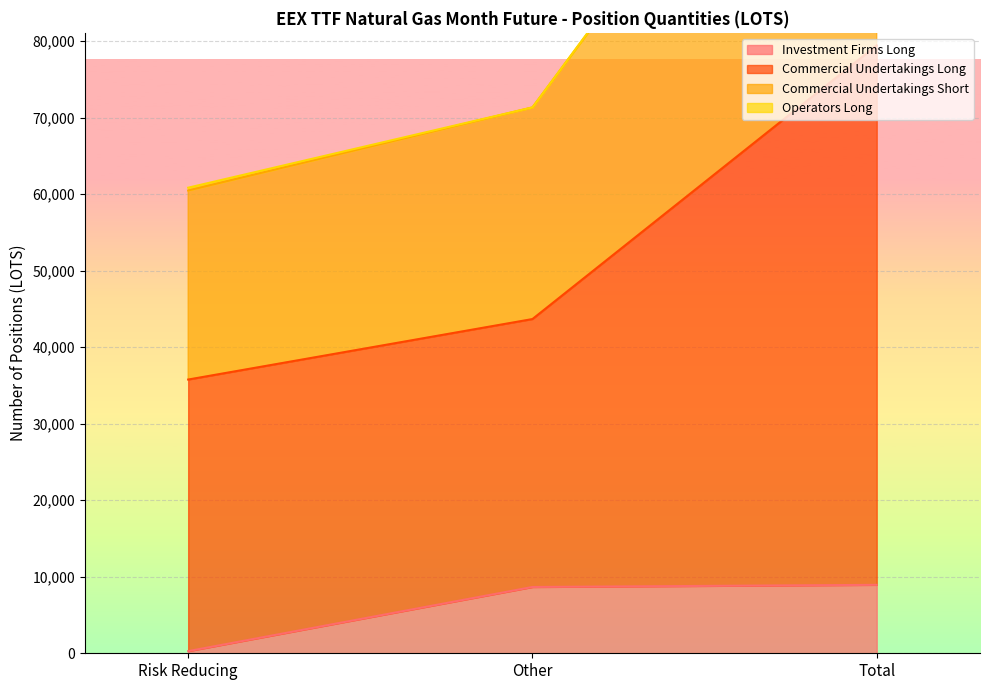

At which label does Commercial Undertakings Long reach its peak?

Total